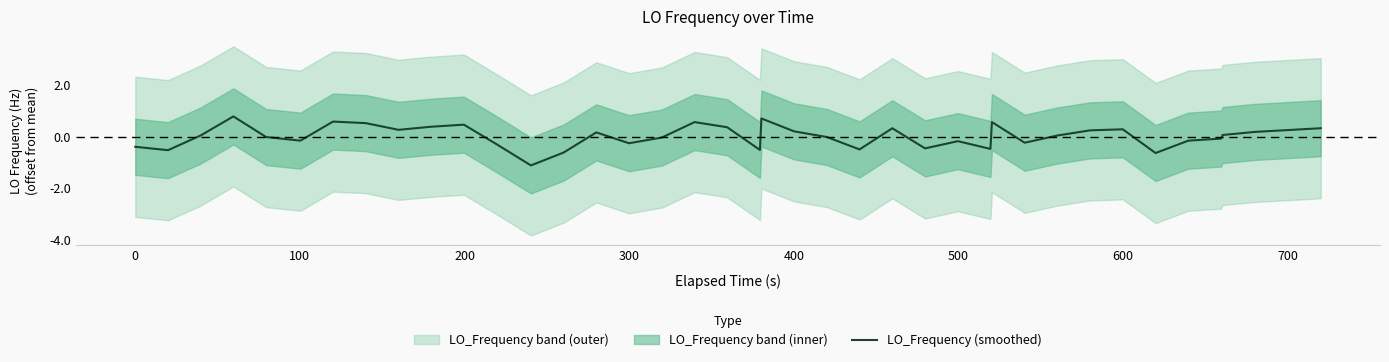

What is the minimum value for LO_Frequency (smoothed)?

-1.1